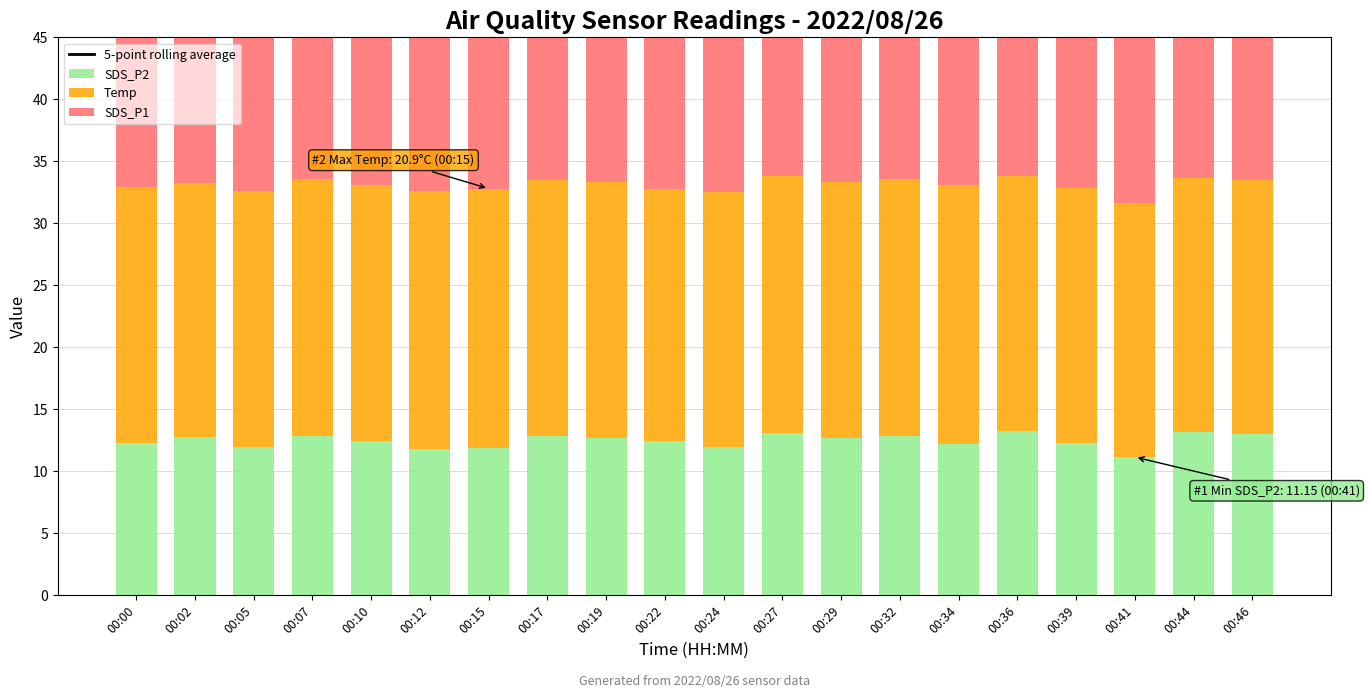

Which series has the widest spread of values?

SDS_P1